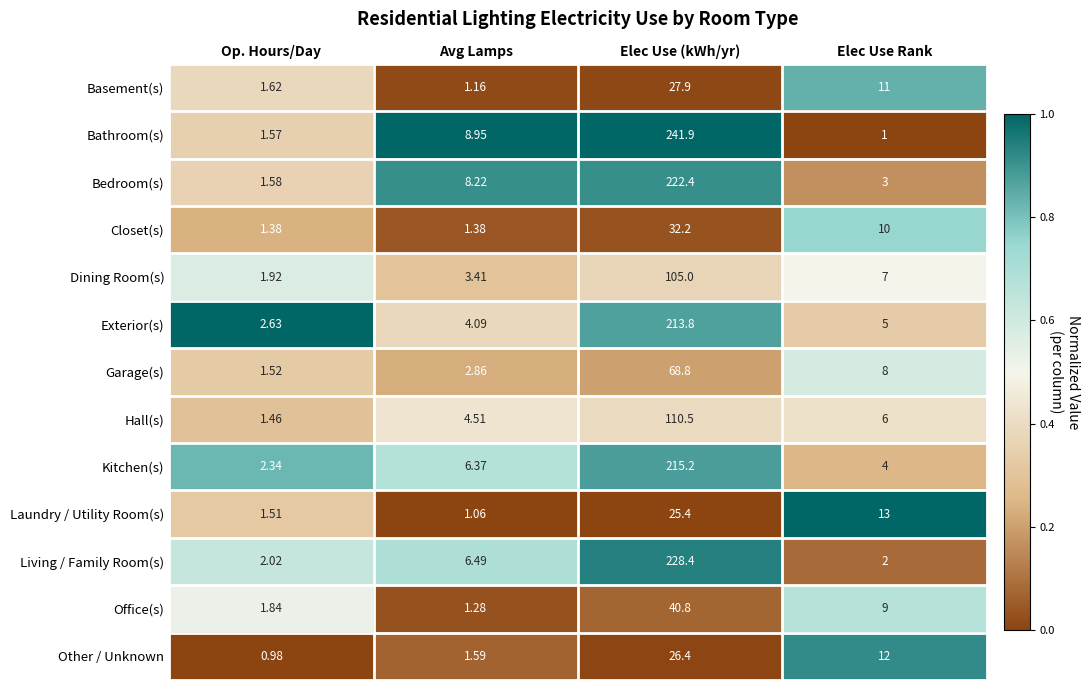

Which series changed the most between Op. Hours/Day and Elec Use (kWh/yr)?

Bathroom(s)